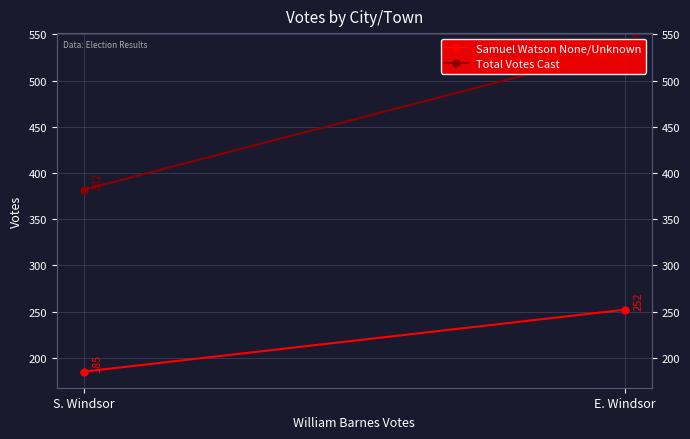

At which label does Total Votes Cast reach its peak?

E. Windsor